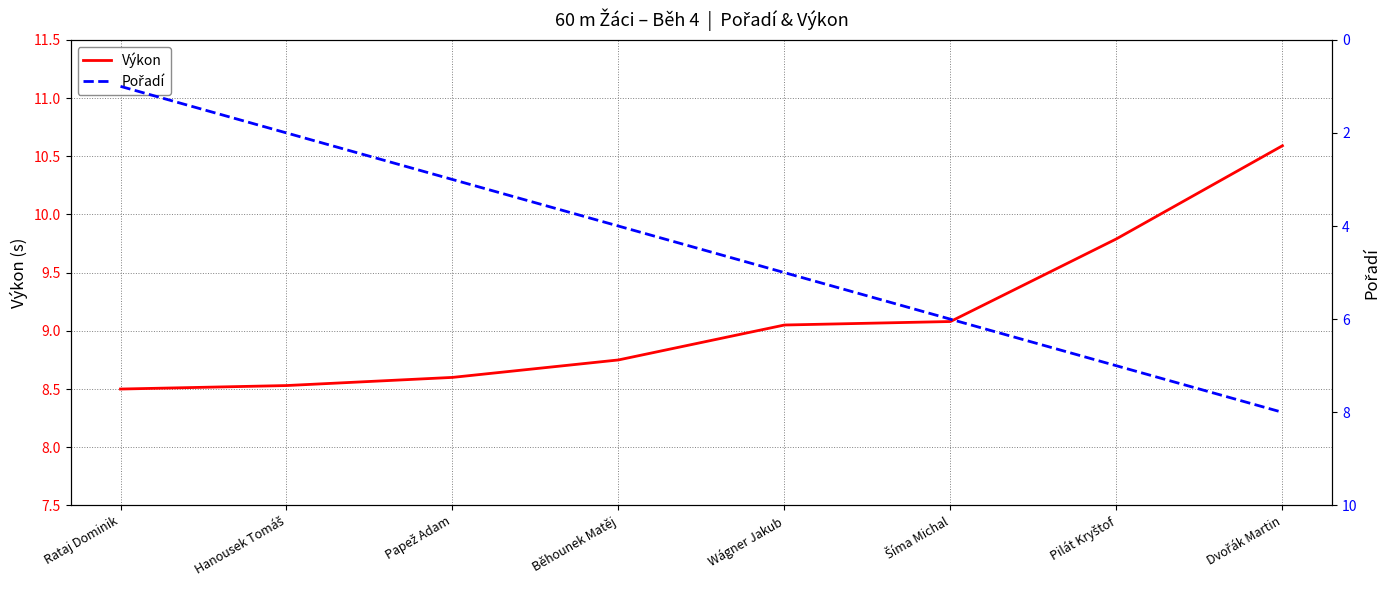

What is the difference between the Výkon values at Běhounek Matěj and Papež Adam?

0.2